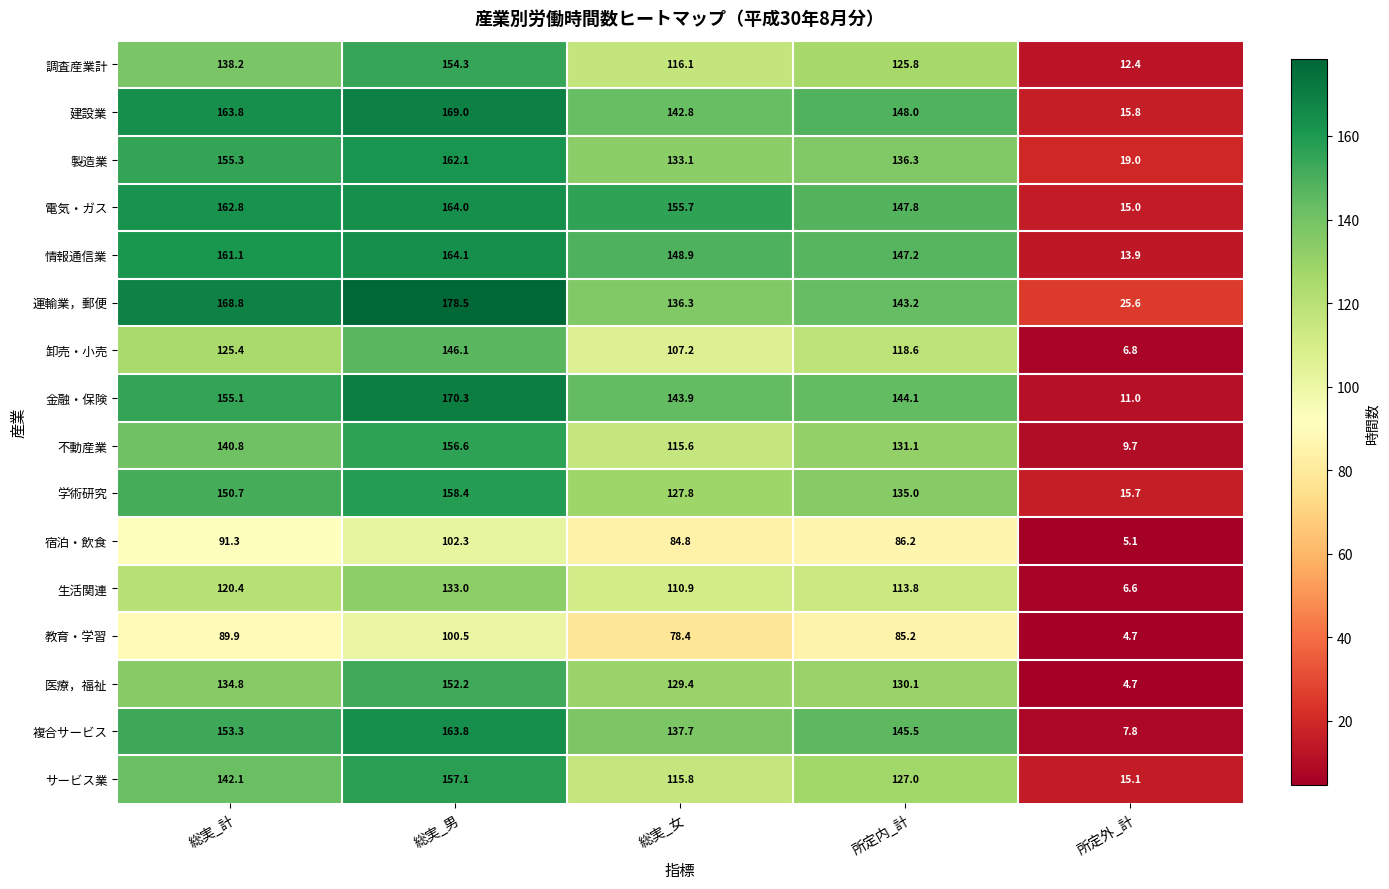

Is it true that 宿泊・飲食 equals 8.7 at 所定外_計?

False